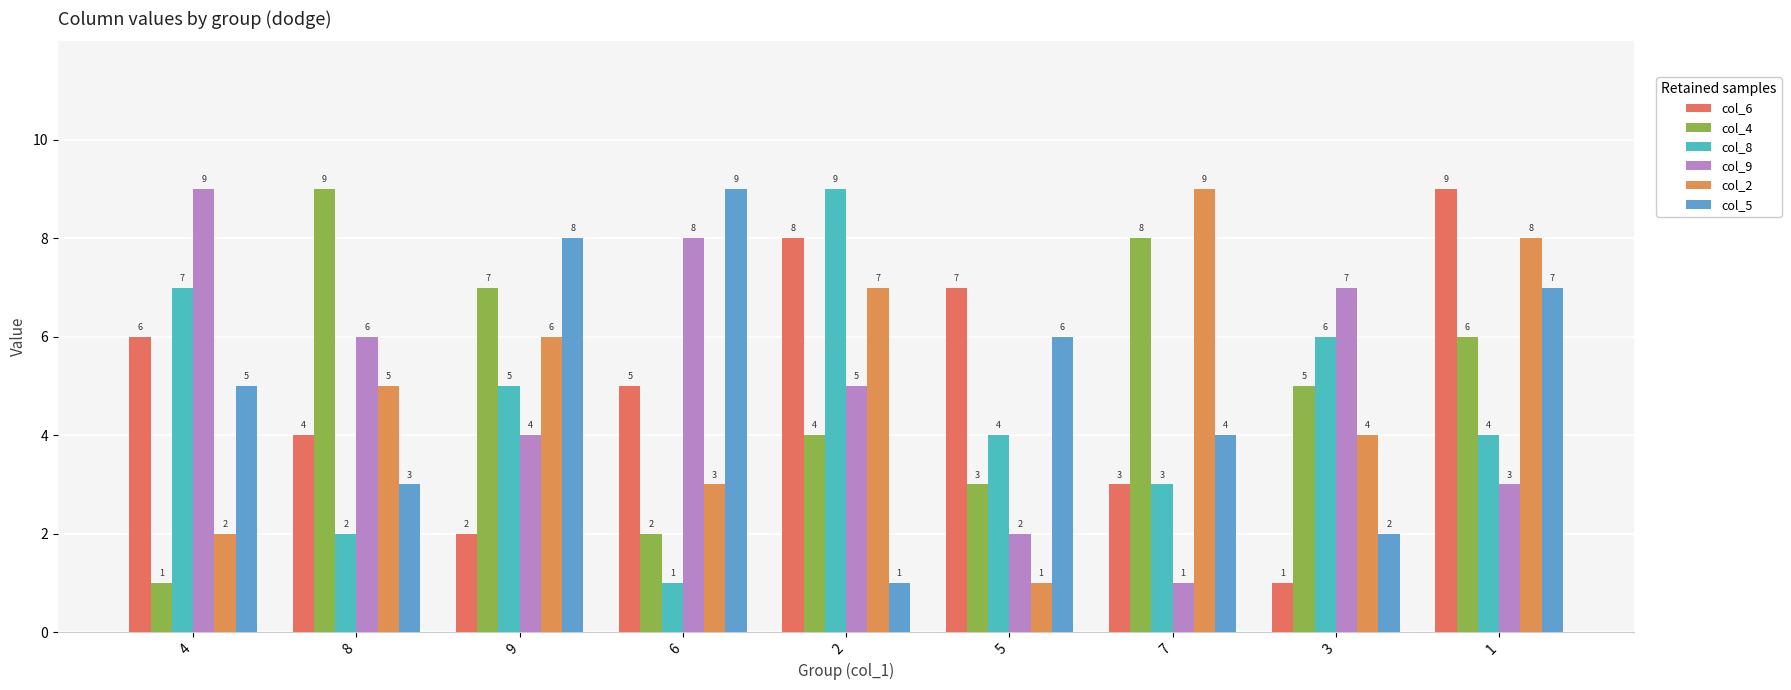

What is the maximum value shown in the chart?

9